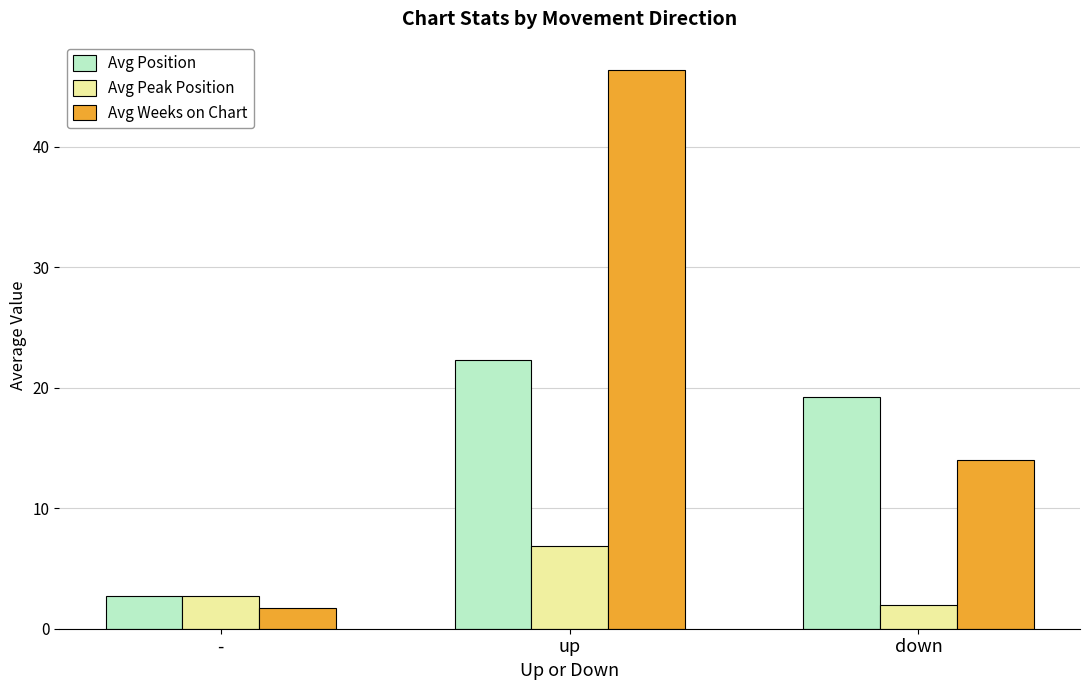

Which series has the largest total across all categories?

Avg Weeks on Chart